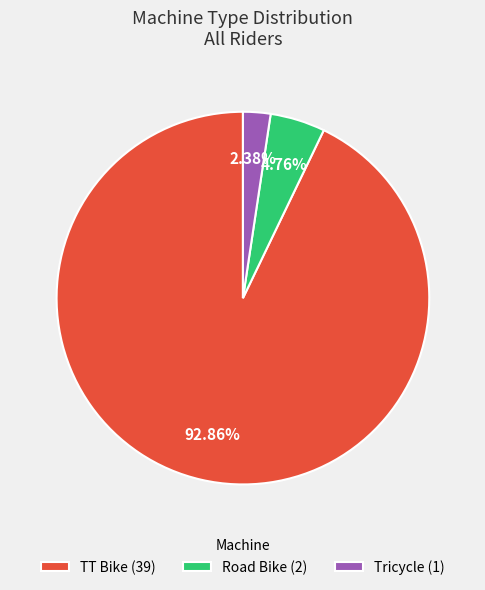

To the nearest percent, what percentage of the pie is Road Bike?

5%